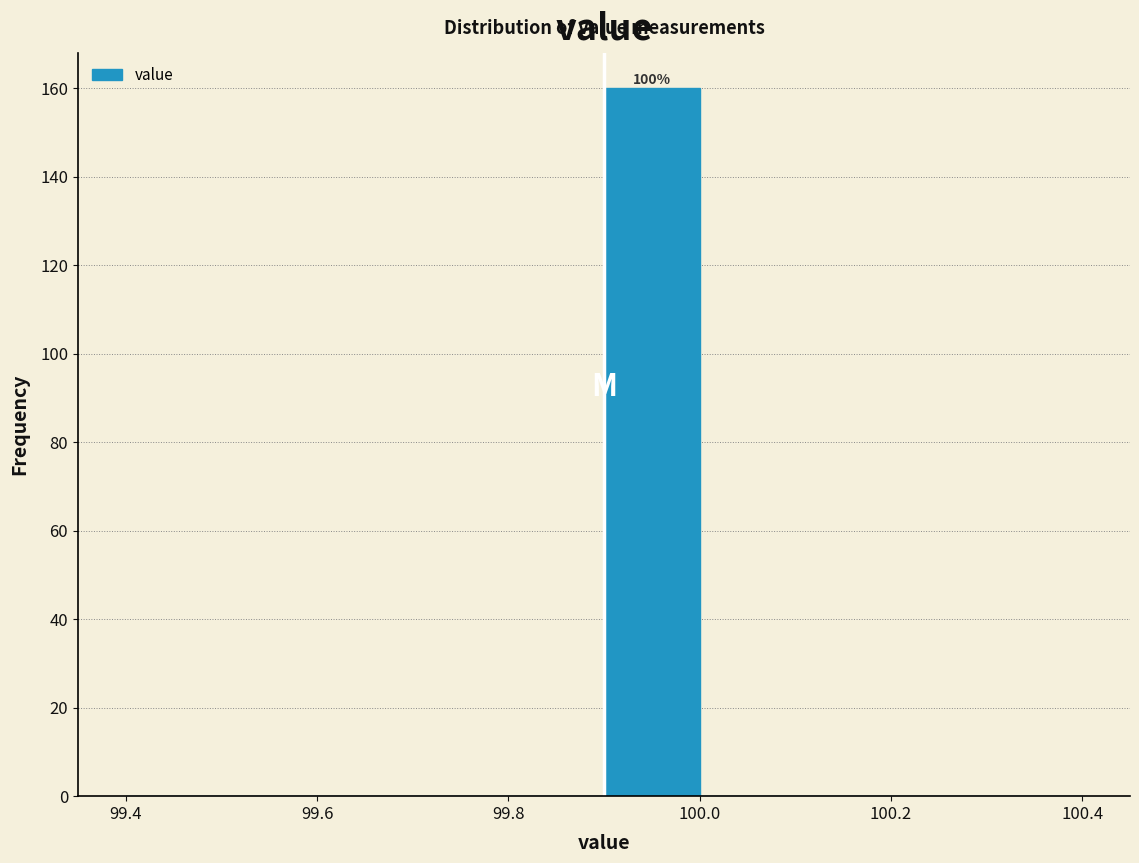

Over which range of the x-axis is the bar tallest?

99.9 to 100.0